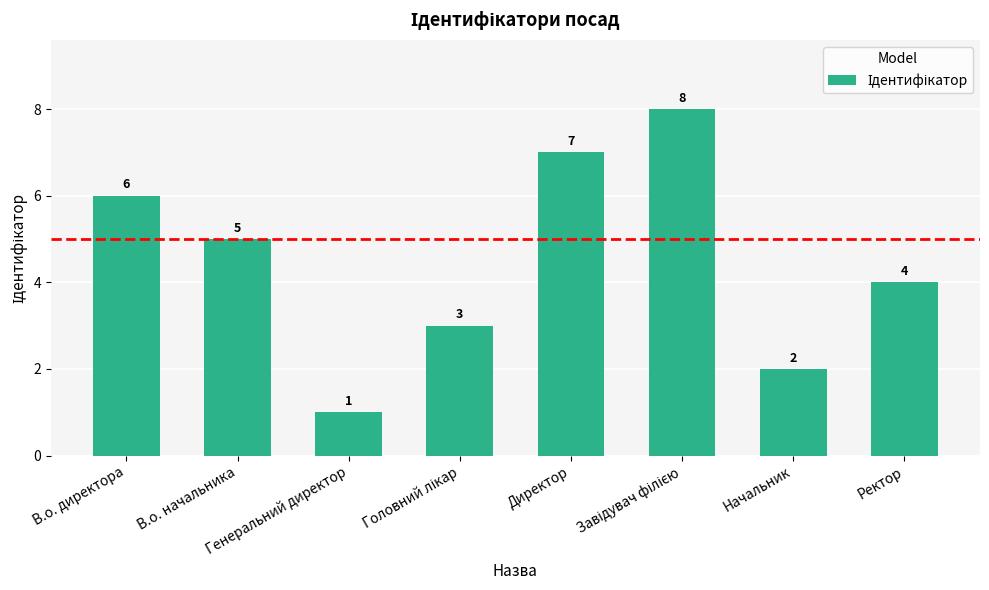

What is the maximum value shown in the chart?

8